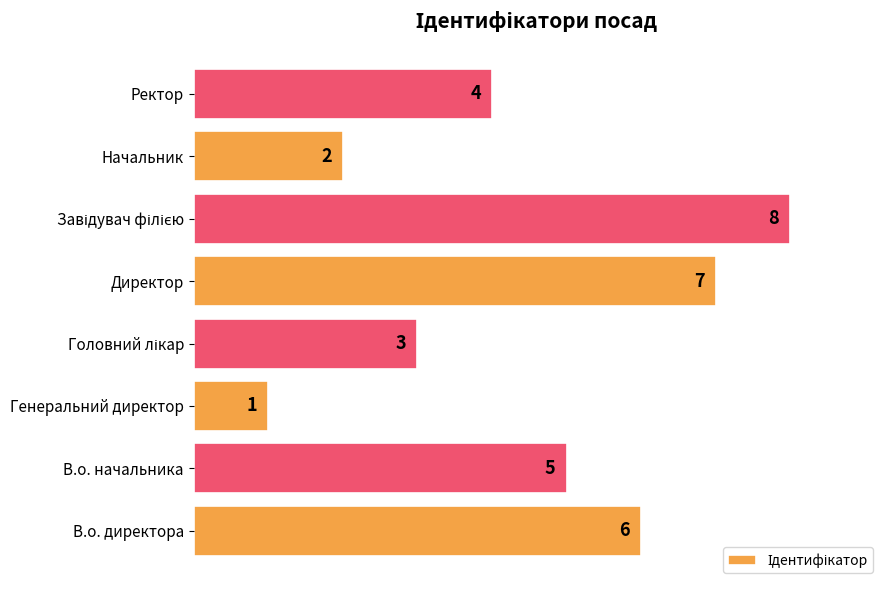

What is the maximum value shown in the chart?

8